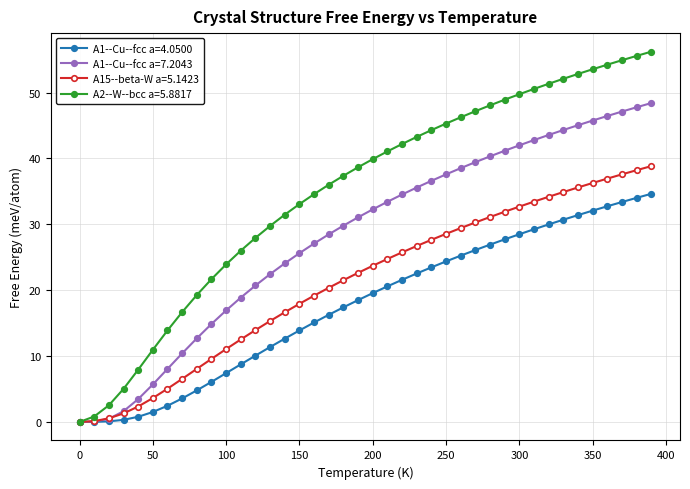

List the series in order of their peak value, lowest first.

A1--Cu--fcc a=4.0500, A15--beta-W a=5.1423, A1--Cu--fcc a=7.2043, A2--W--bcc a=5.8817